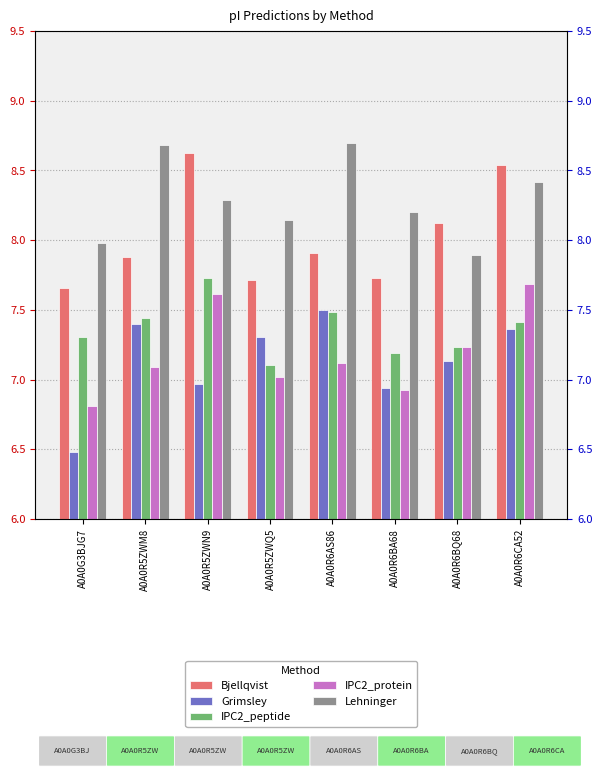

What is the value of the IPC2_protein bar at the 8th from the left?

7.7